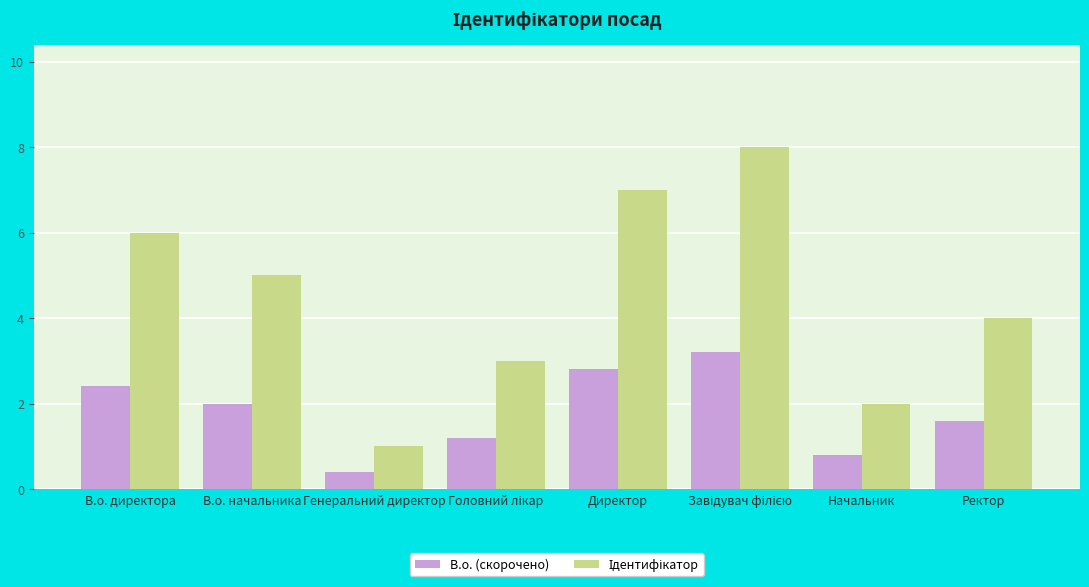

What is the total value across all series at В.о. директора?

8.4